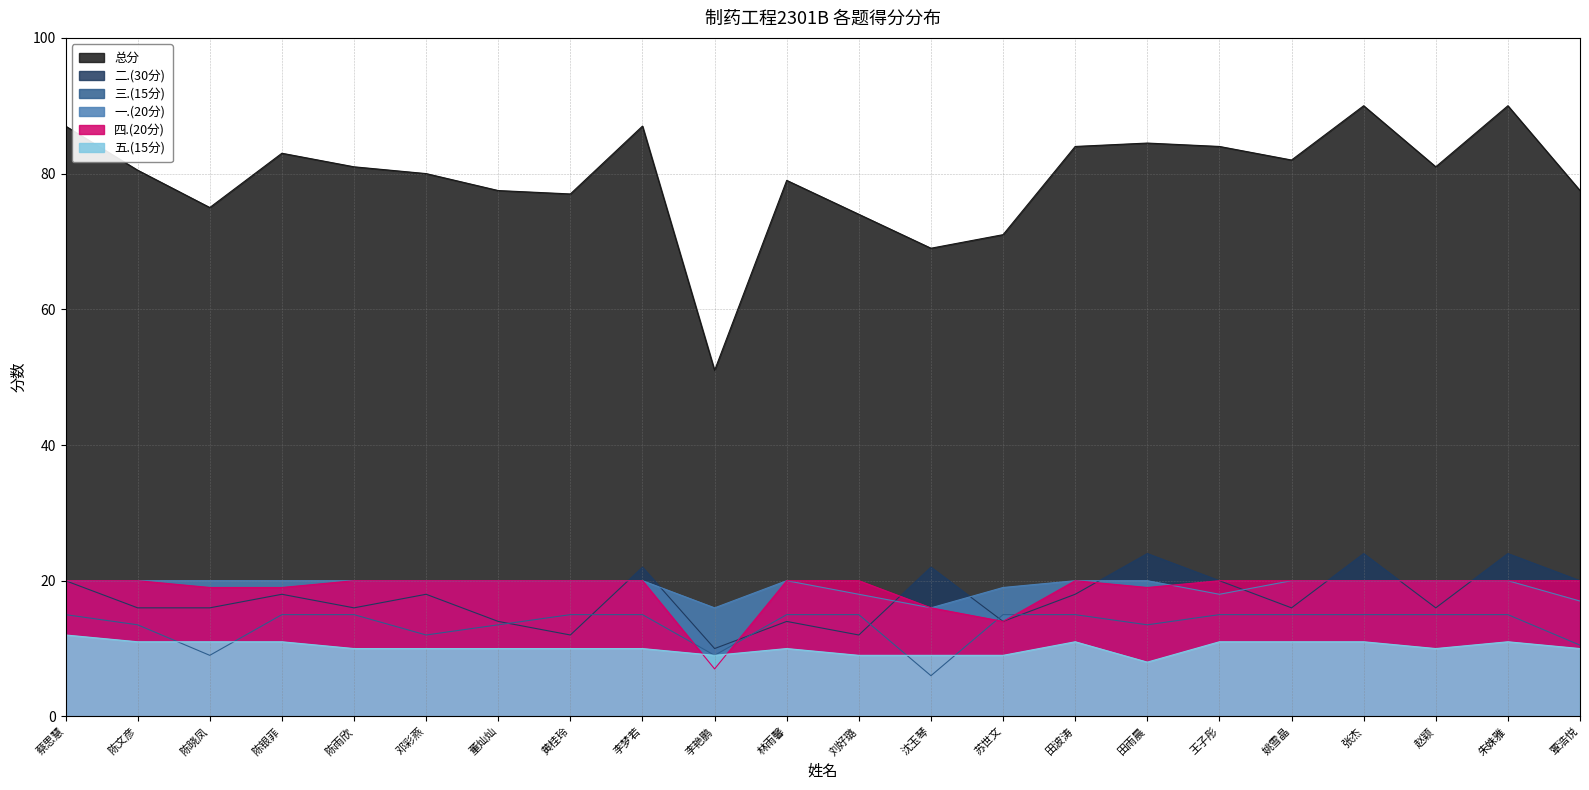

True or false: 四.(20分) and 总分 intersect in this chart.

False